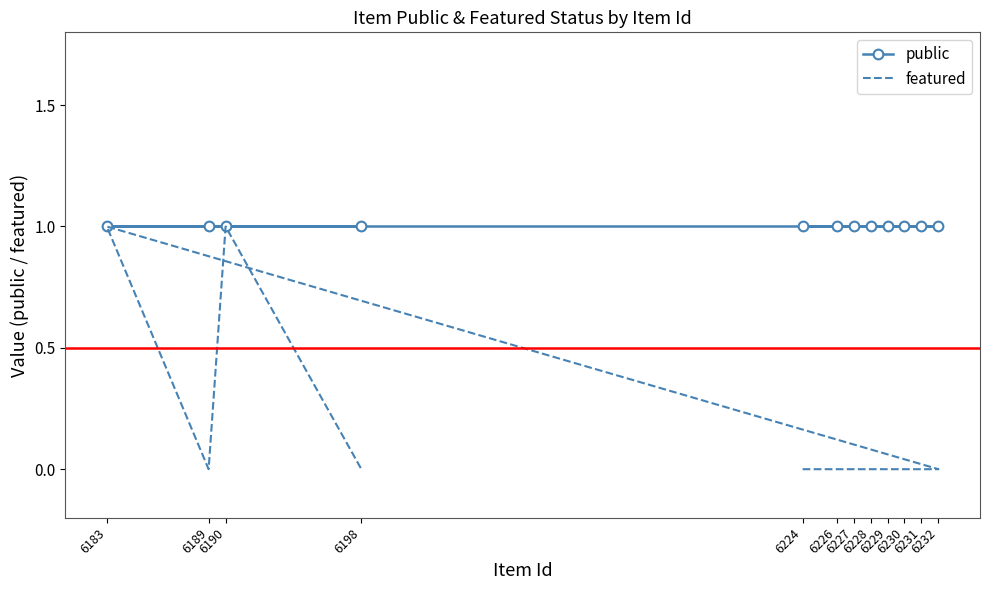

True or false: public and featured intersect in this chart.

False